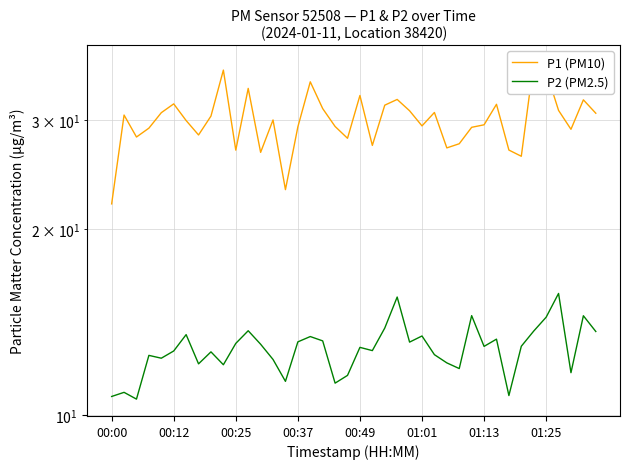

Is it true that P1 (PM10) equals 13.1 at 00:12?

False